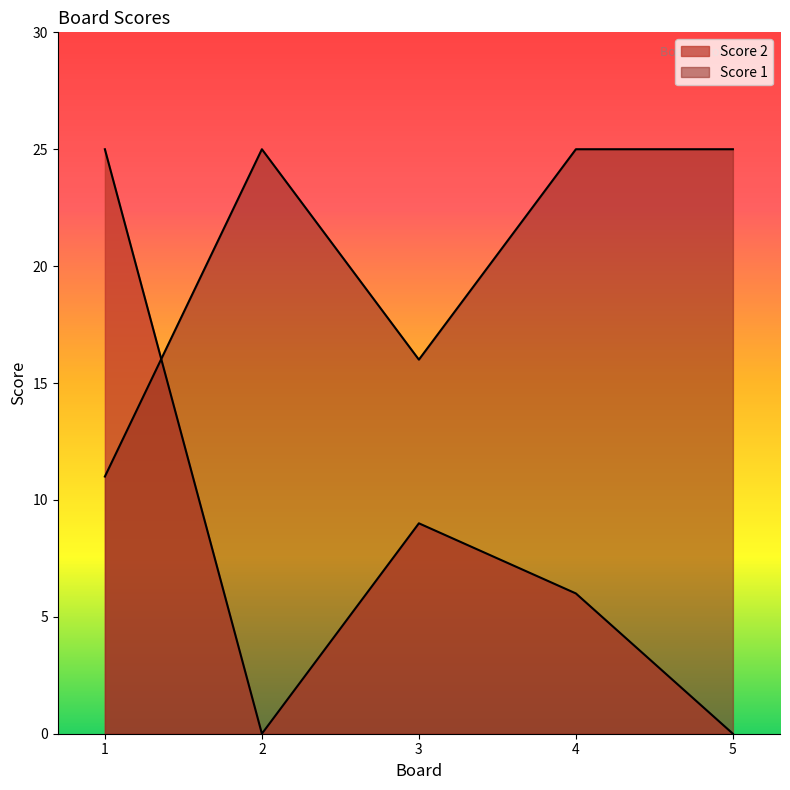

What is the sum of the Score 1 values at 5 and 1?

36